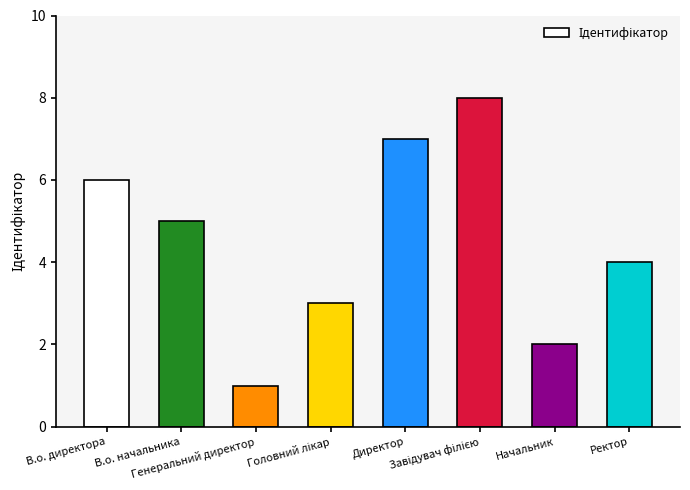

Approximately how many times larger is the value at Директор compared to Генеральний директор?

7.0